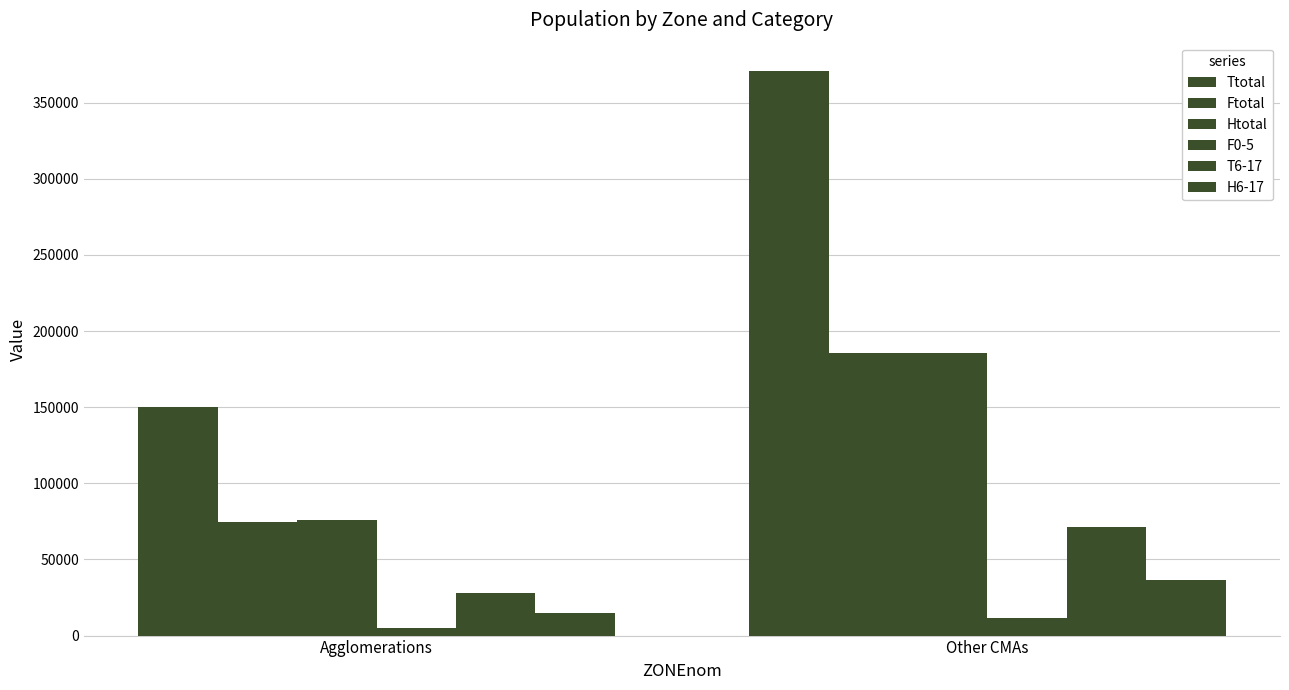

How many bars are there in total?

12